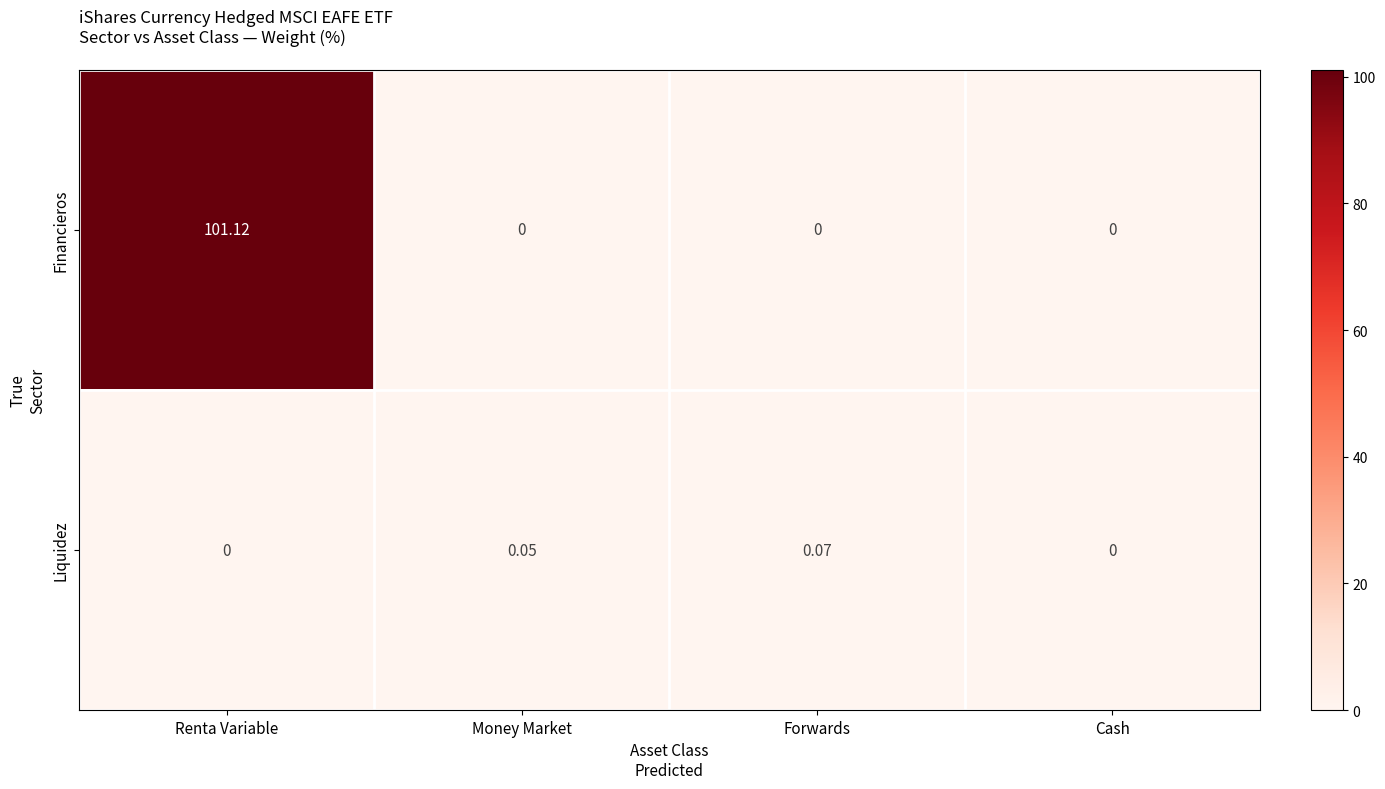

Rank the series by their average value, from highest to lowest.

Financieros, Liquidez